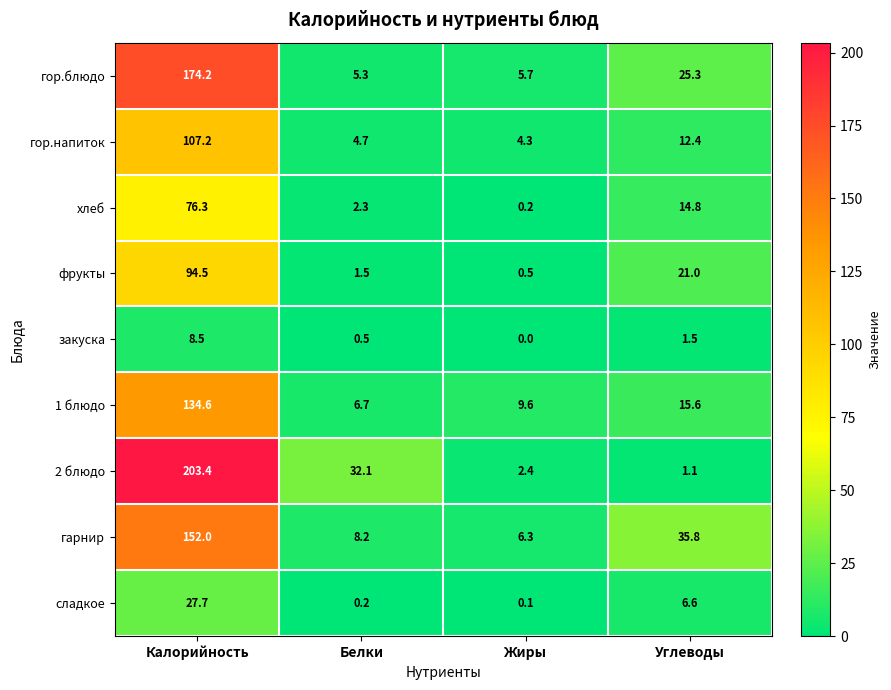

What is the approximate value of гарнир at Калорийность?

152.0